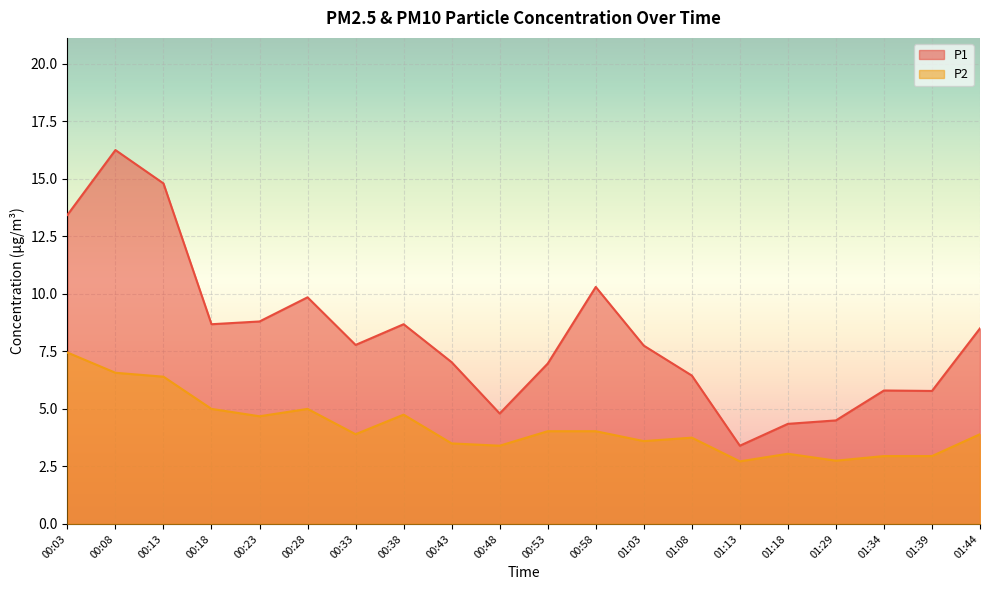

Which series has the largest total across all categories?

P1